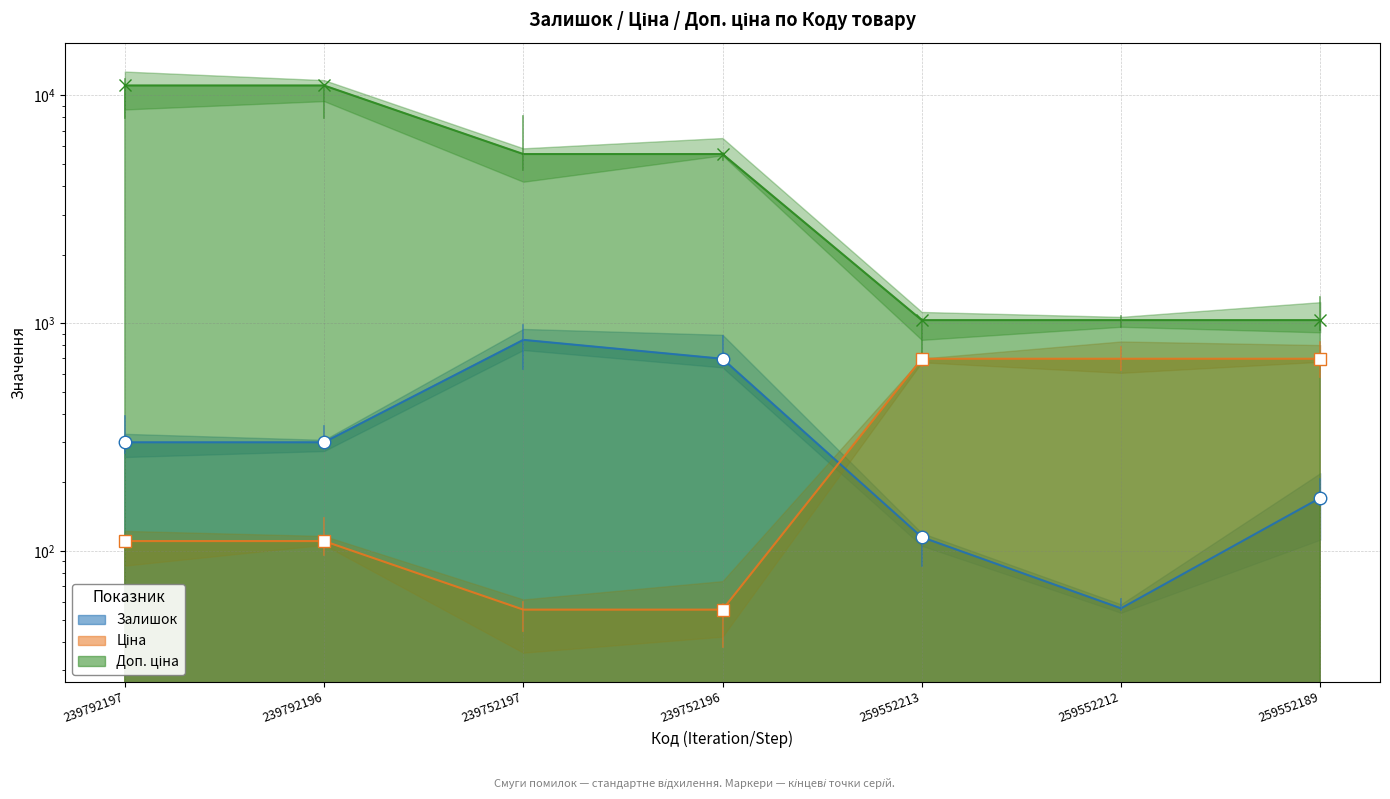

Reading right to left, transcribe all the data shown in this chart.

Залишок: 171.0	56.0	115.0	698.0	845.0	300.0	300.0
Ціна: 698.3	698.3	698.3	55.3	55.3	110.5	110.5
Доп. ціна: 1031.4	1031.4	1031.4	5528.0	5528.0	11055.0	11055.0